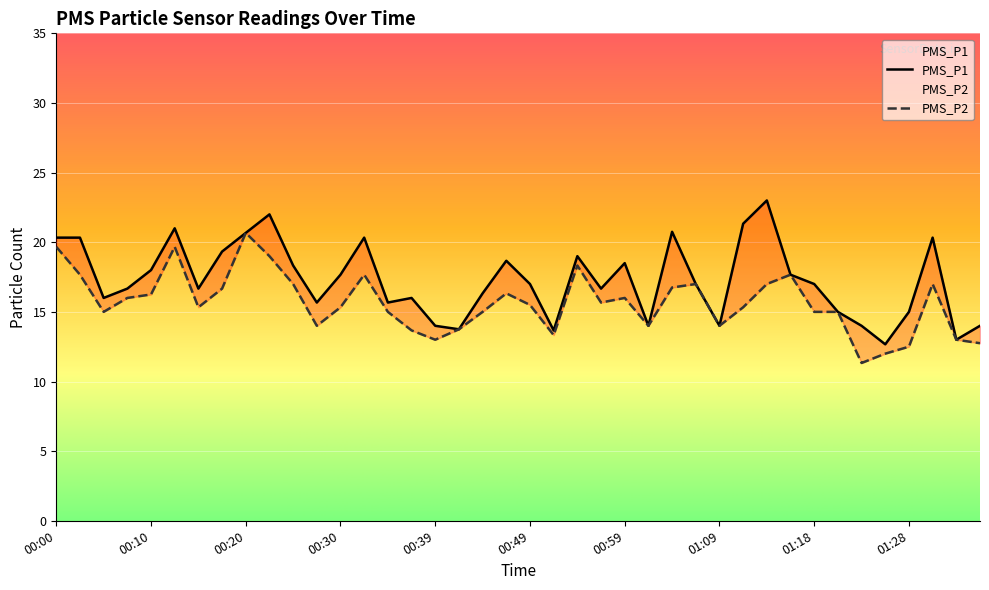

In PMS_P1, how many points are lower than both neighbors (excluding endpoints)?

11